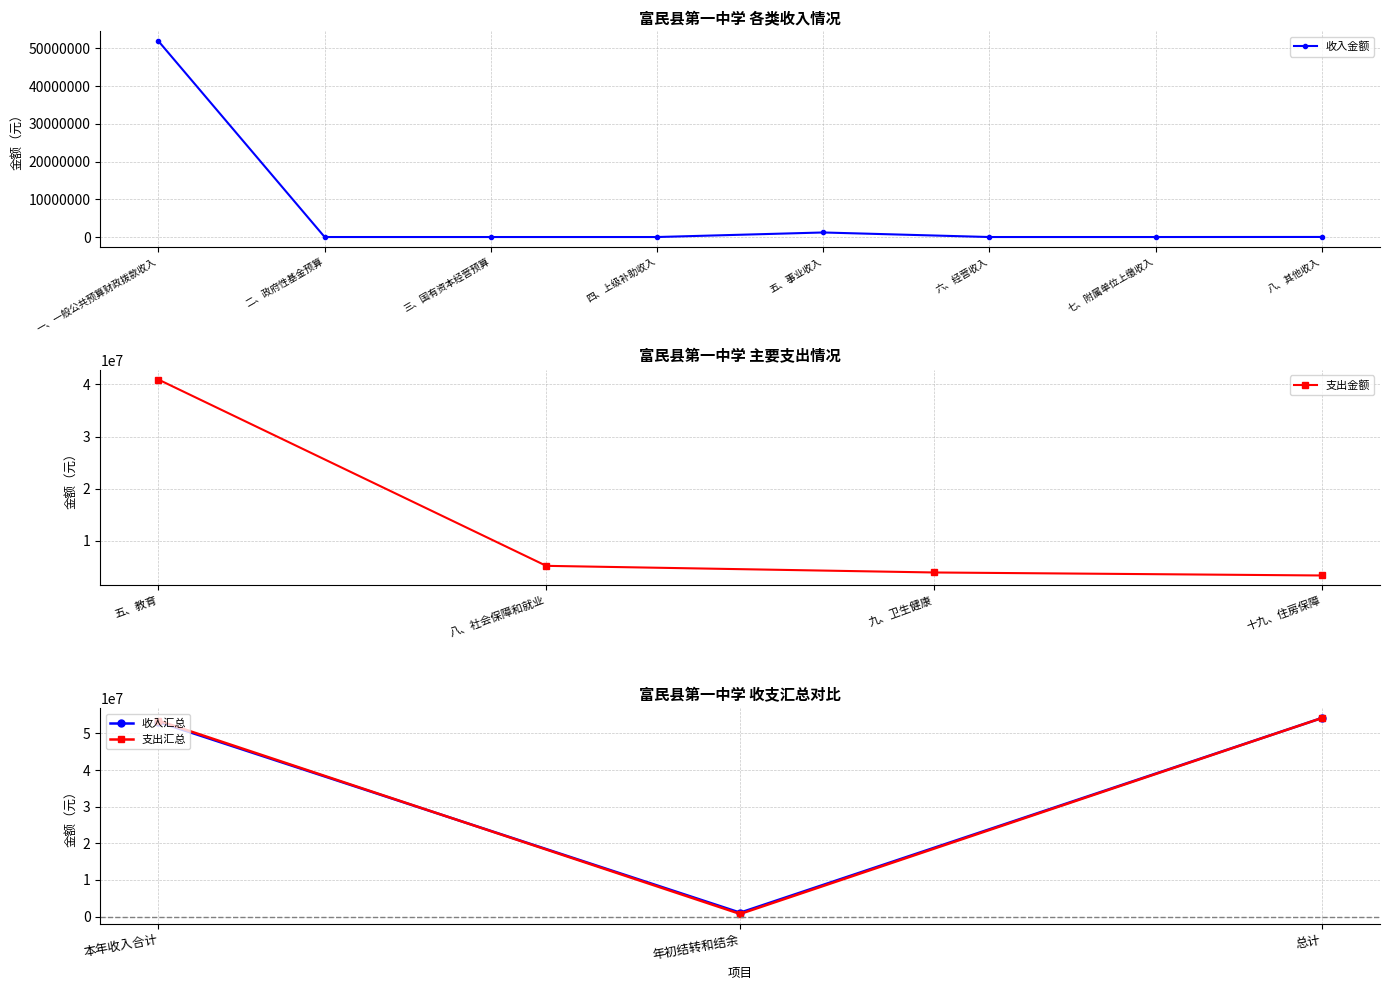

Is it true that the value at 七、附属单位上缴收入 is 35643937.2?

False